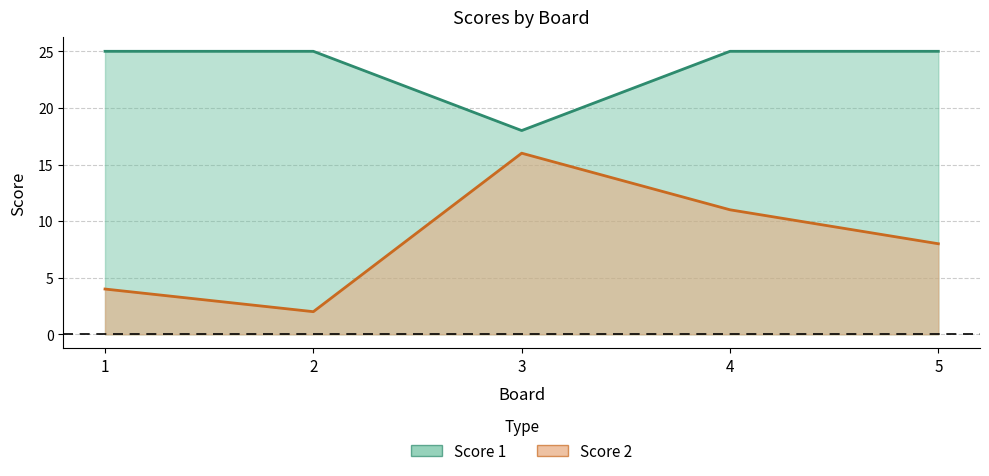

What is the sum of the Score 1 values at 1 and 3?

43